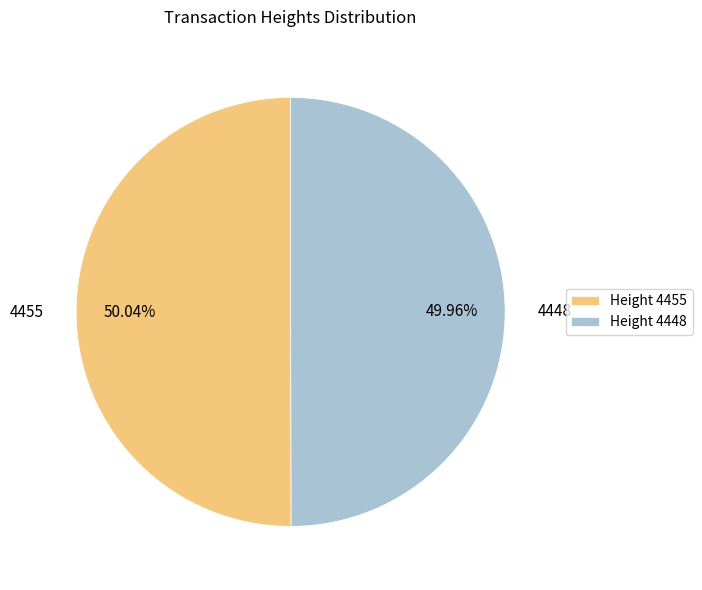

Do 4455 and 4448 together represent more than half of the pie?

Yes